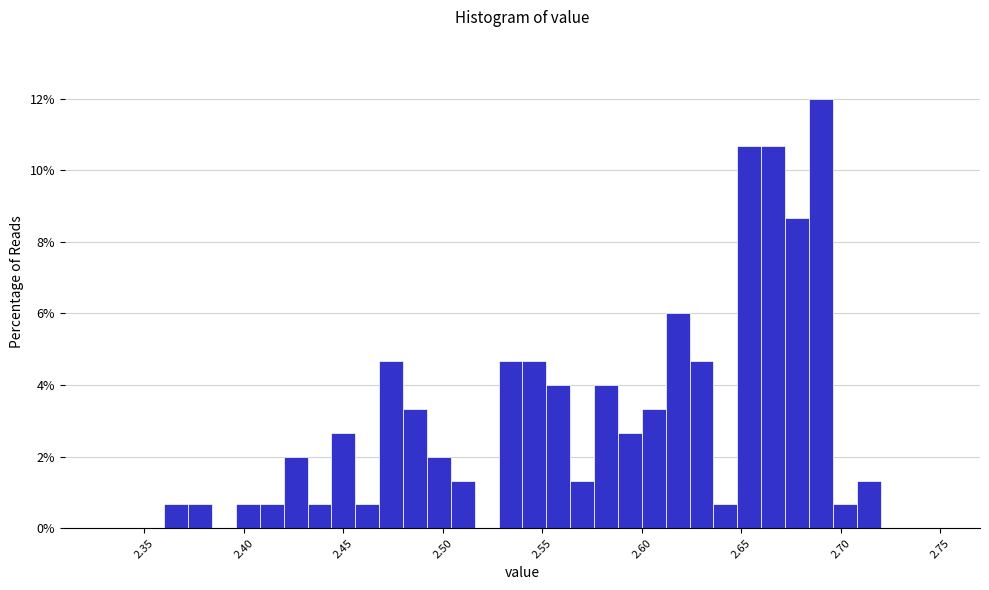

Around what value on the x-axis is the tallest bar? Give the approximate position of its centre, as read against the axis.

2.690